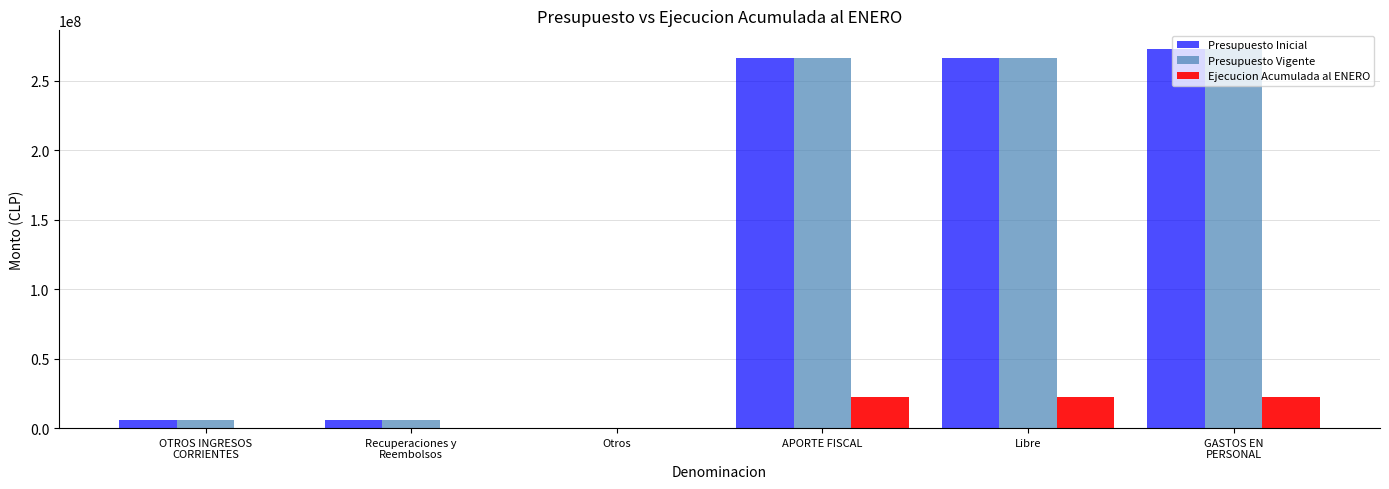

What is the maximum value for Presupuesto Vigente?

272516620